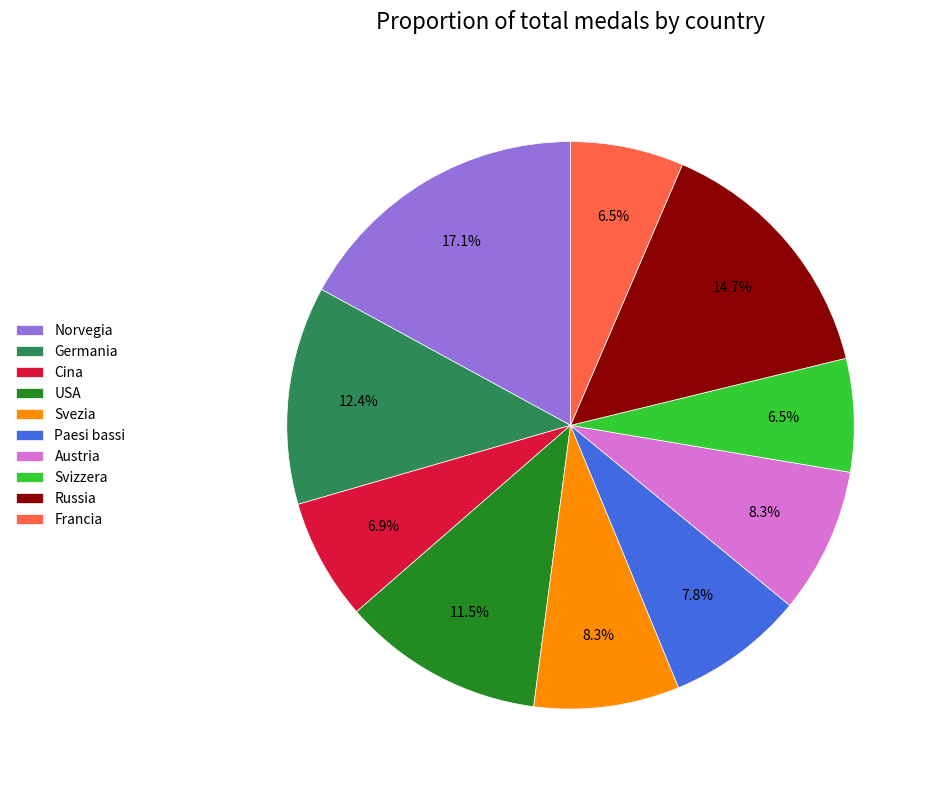

The Austria slice represents 8% of the pie. True or false?

True